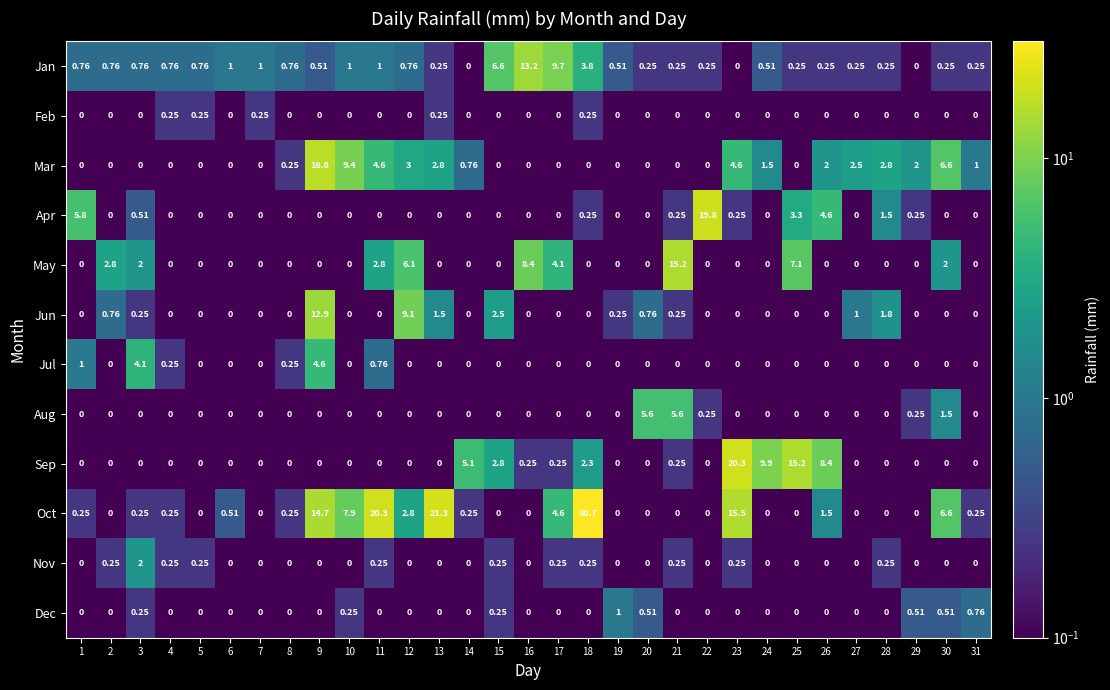

How many series are shown in this chart?

12